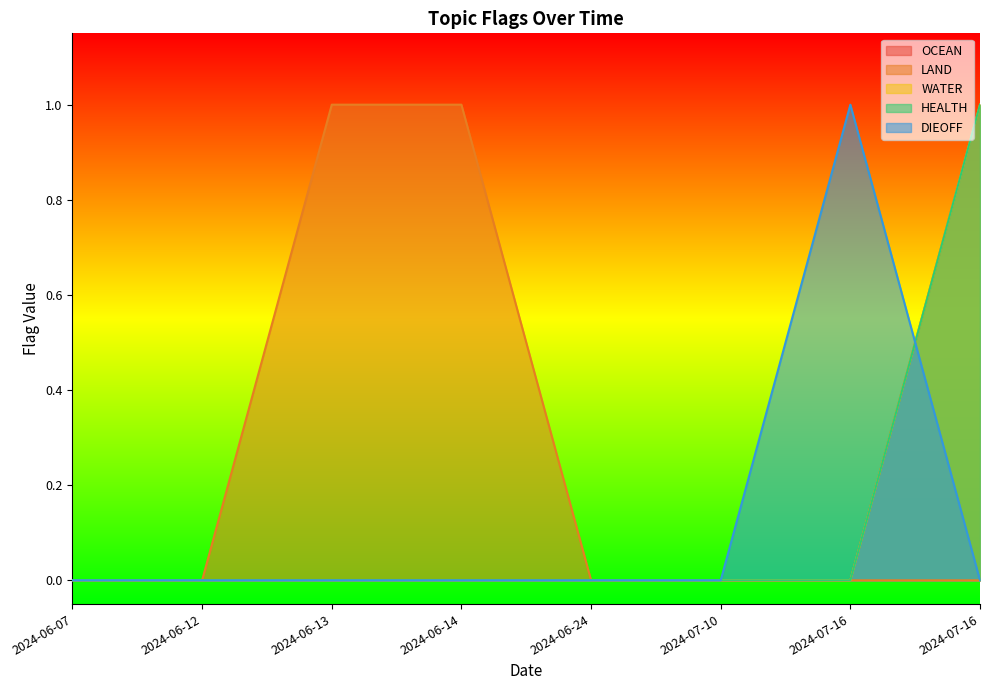

True or false: WATER and LAND cross at least once.

False